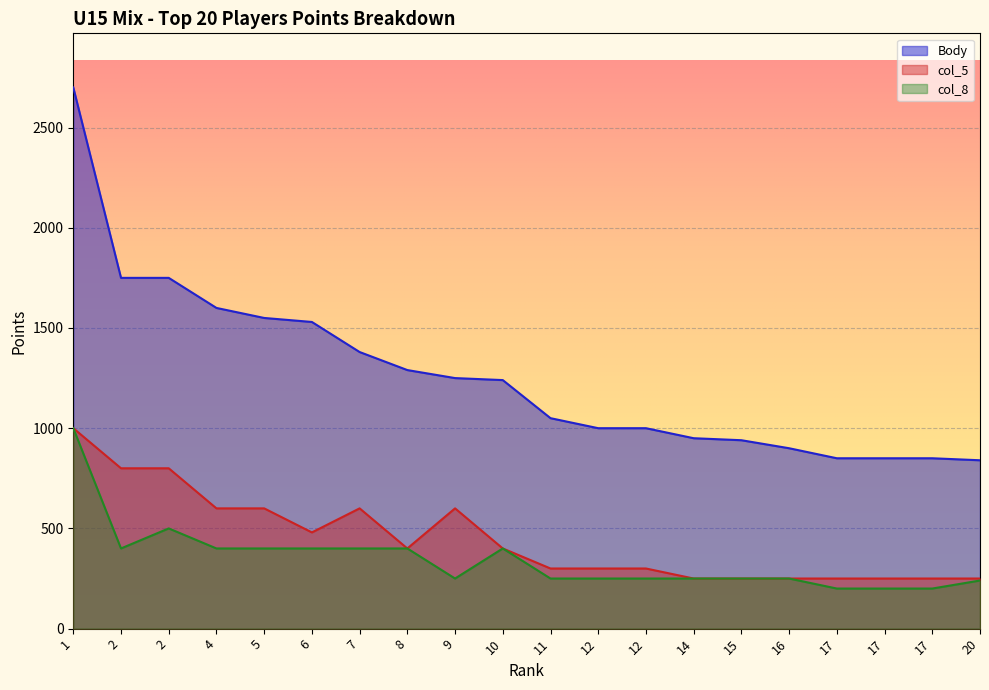

Rank the categories by col_5 value from lowest to highest.

14, 15, 16, 17, 17, 17, 20, 11, 12, 12, 8, 10, 6, 4, 5, 7, 9, 2, 2, 1